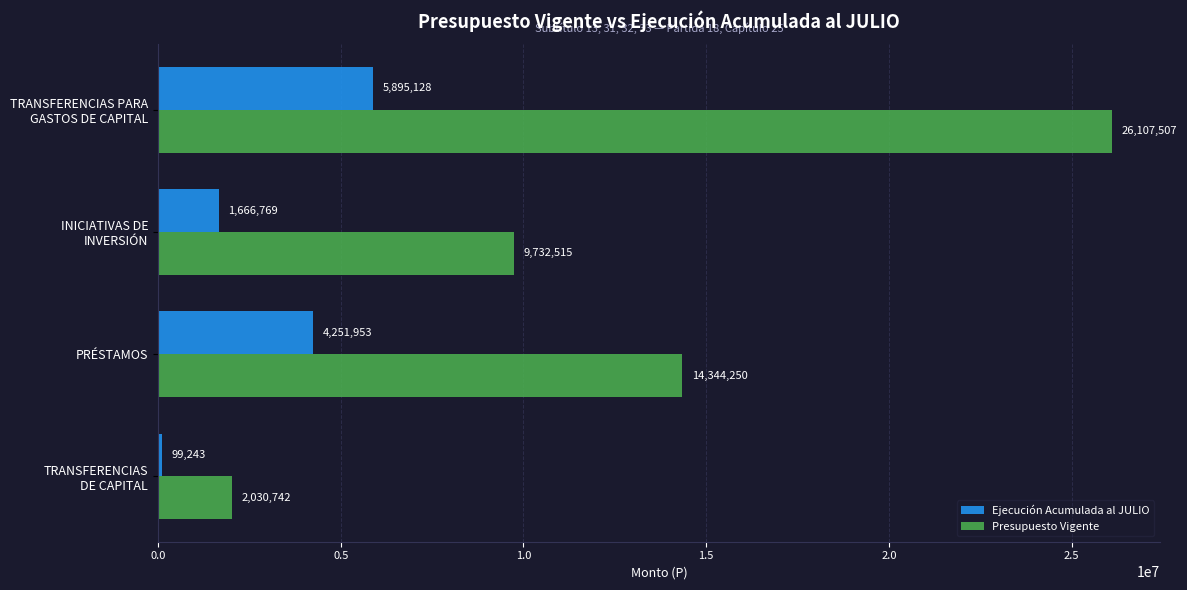

At how many categories does at least one series exceed 4407441?

3